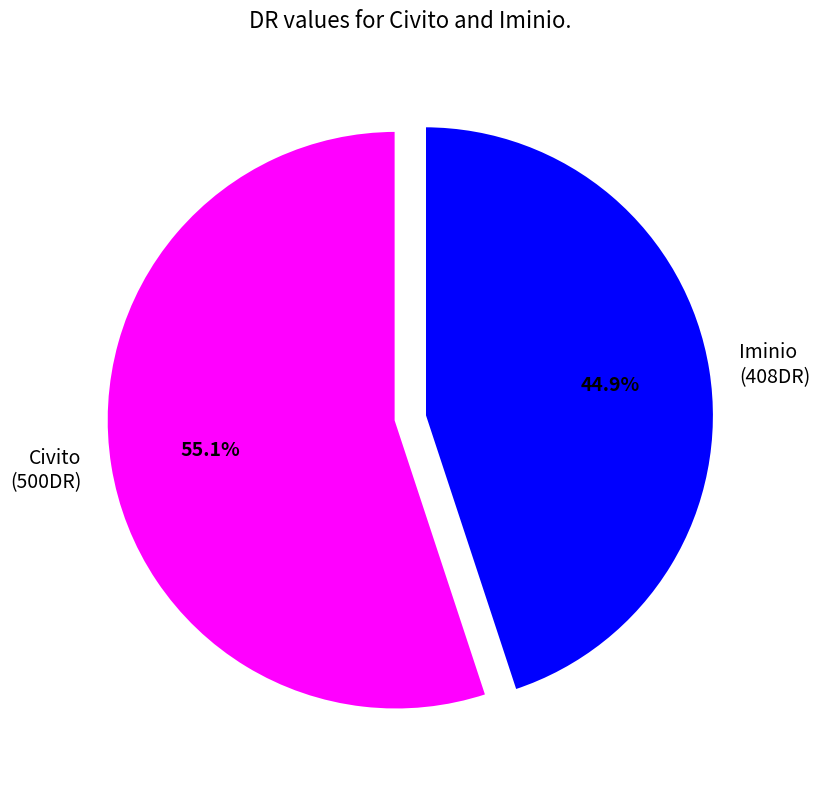

To the nearest percent, what is the combined percentage of Iminio and Civito?

100%